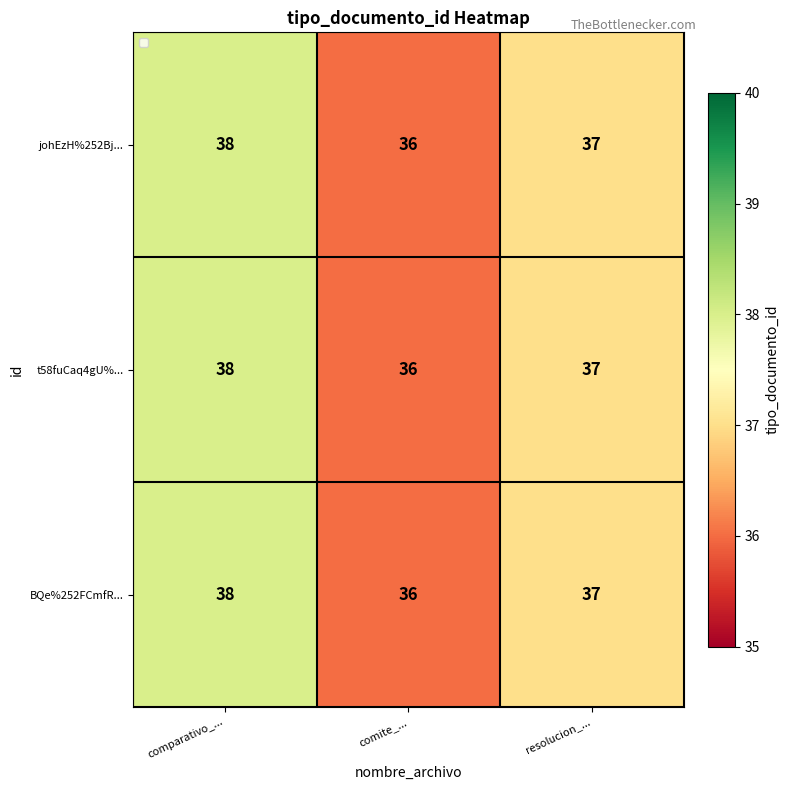

What is the maximum value shown in the chart?

38